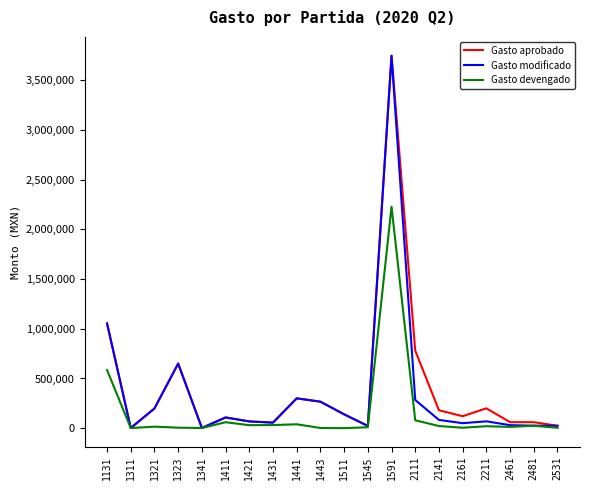

What is the greatest value displayed?

3750946.0